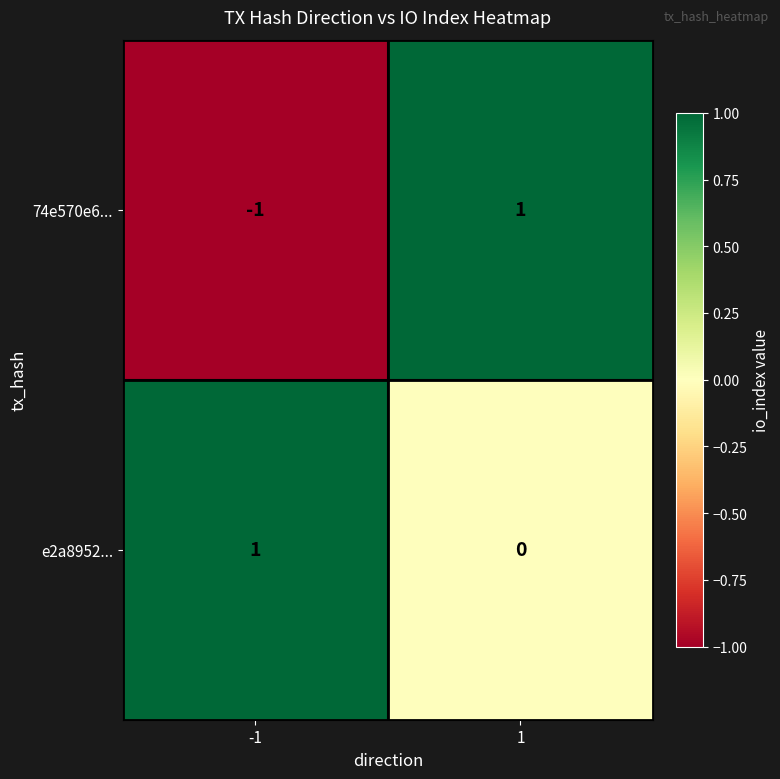

Which series changed the most between -1 and 1?

74e570e6...